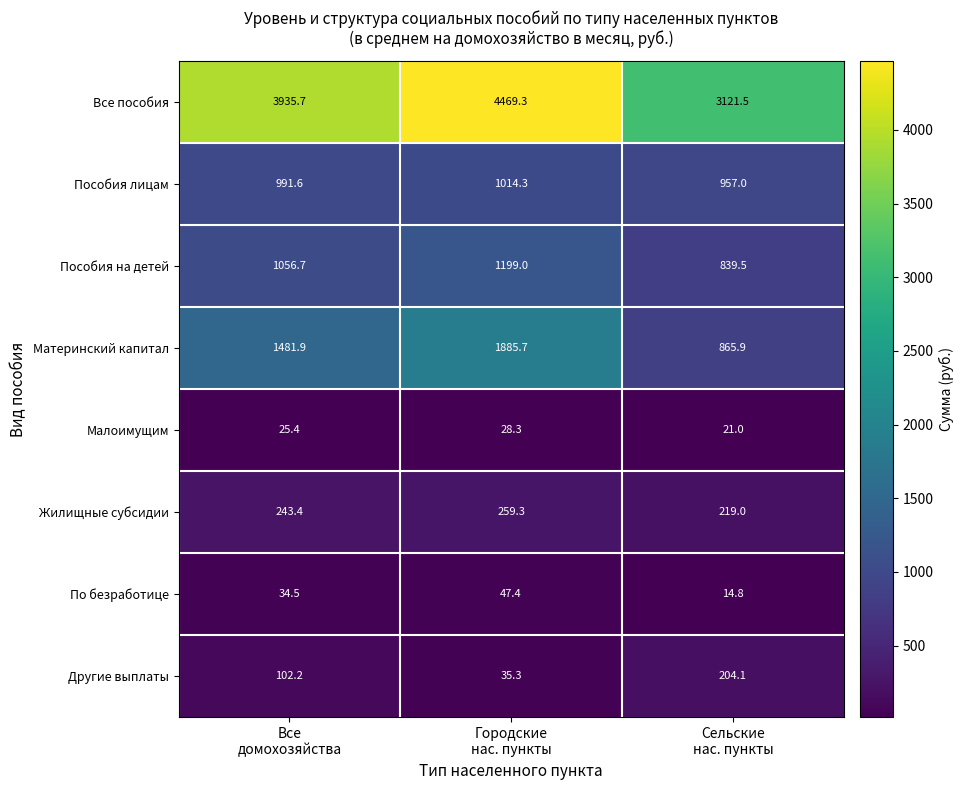

What is the greatest value displayed?

4469.3